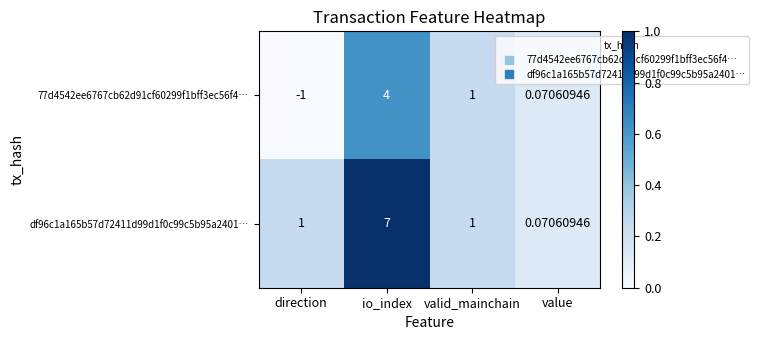

Where is 77d4542ee6767cb62d91cf60299f1bff3ec56f4… nearest to the value 1?

valid_mainchain